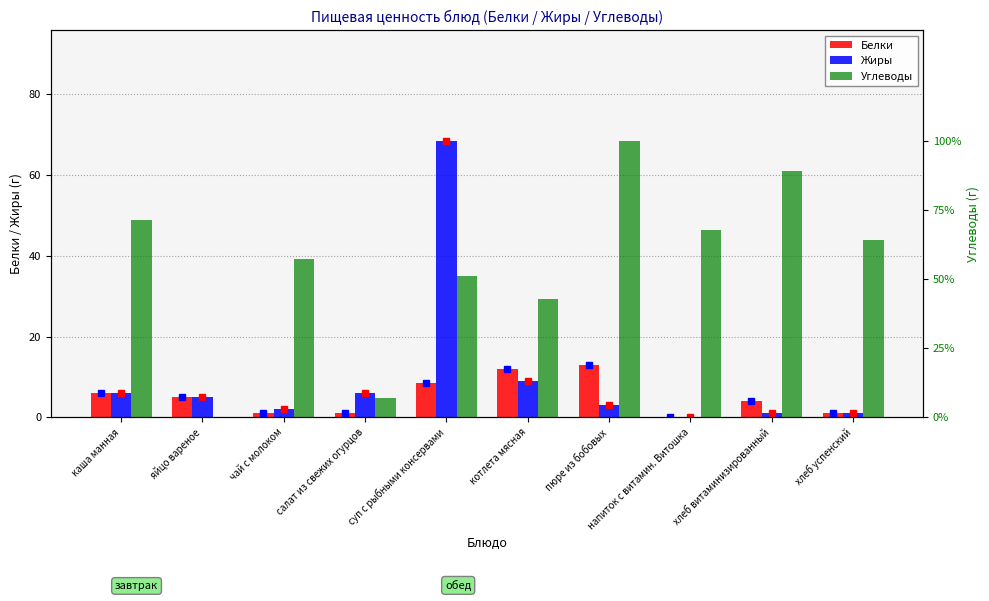

Reading left to right, extract all data points from this chart.

Белки: каша манная=6.0	яйцо вареное=5.0	чай с молоком=1.0	салат из свежих огурцов=1.0	суп с рыбными консервами=8.6	котлета мясная=12.0	пюре из бобовых=13.0	напиток с витамин. Витошка=0.0	хлеб витаминизированный=4.0	хлеб успенский=1.0
Жиры: каша манная=6.0	яйцо вареное=5.0	чай с молоком=2.0	салат из свежих огурцов=6.0	суп с рыбными консервами=68.4	котлета мясная=9.0	пюре из бобовых=3.0	напиток с витамин. Витошка=0.0	хлеб витаминизированный=1.0	хлеб успенский=1.0
Углеводы: каша манная=20.0	яйцо вареное=0.0	чай с молоком=16.0	салат из свежих огурцов=2.0	суп с рыбными консервами=14.3	котлета мясная=12.0	пюре из бобовых=28.0	напиток с витамин. Витошка=19.0	хлеб витаминизированный=25.0	хлеб успенский=18.0